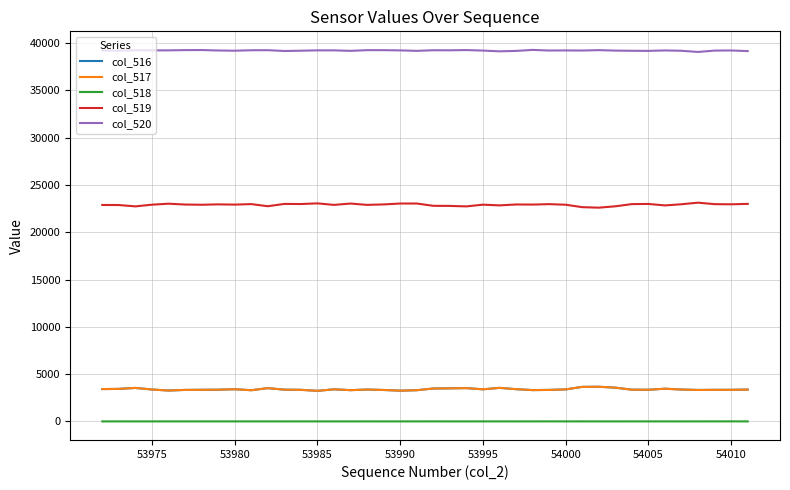

What is the maximum value shown in the chart?

39291